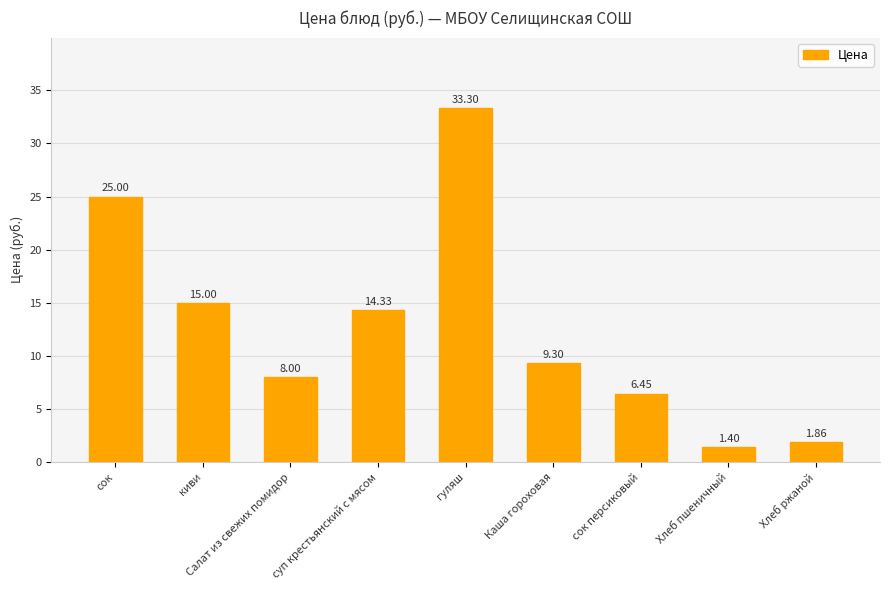

What is the sum of the values at Каша гороховая and суп крестьянский с мясом?

23.6